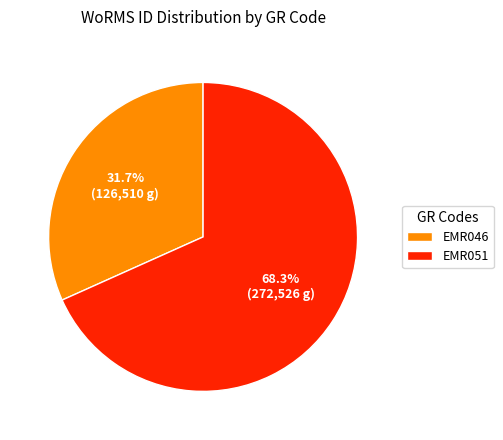

What is the ratio of the value at EMR051 to the value at EMR046?

2.2